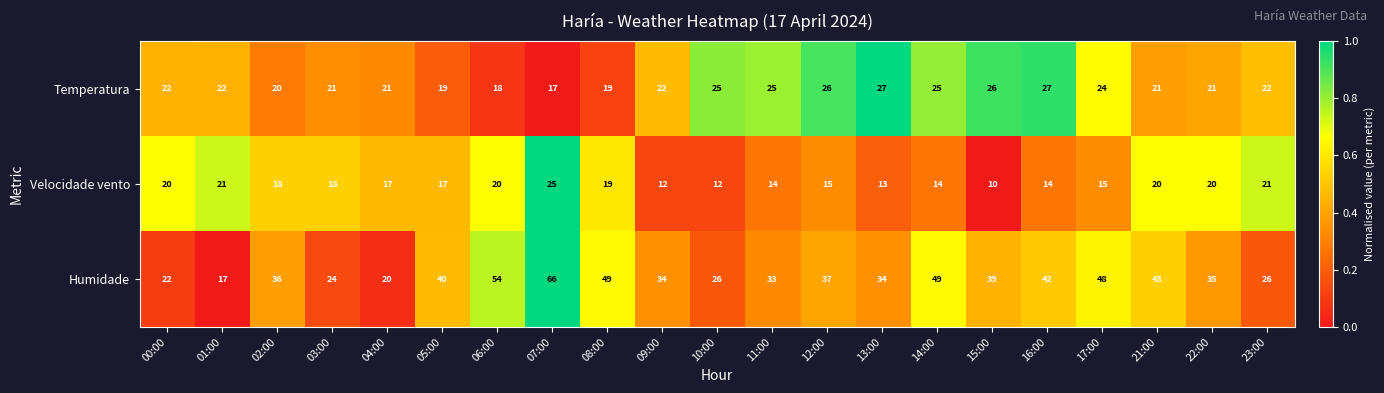

Rank the series by their maximum value, from lowest to highest.

Velocidade vento, Temperatura, Humidade